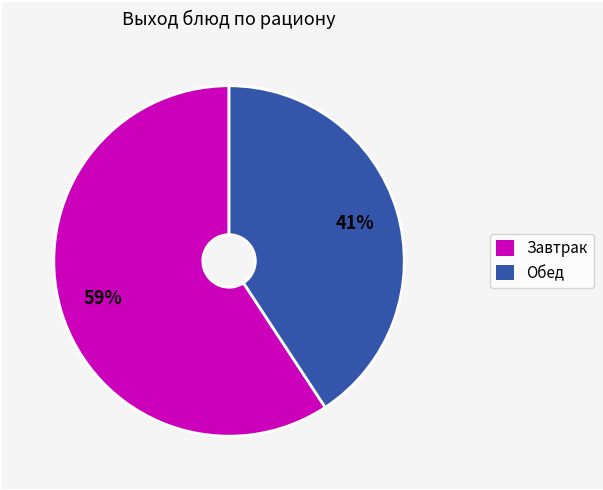

True or false: Обед accounts for 41% of the total.

True